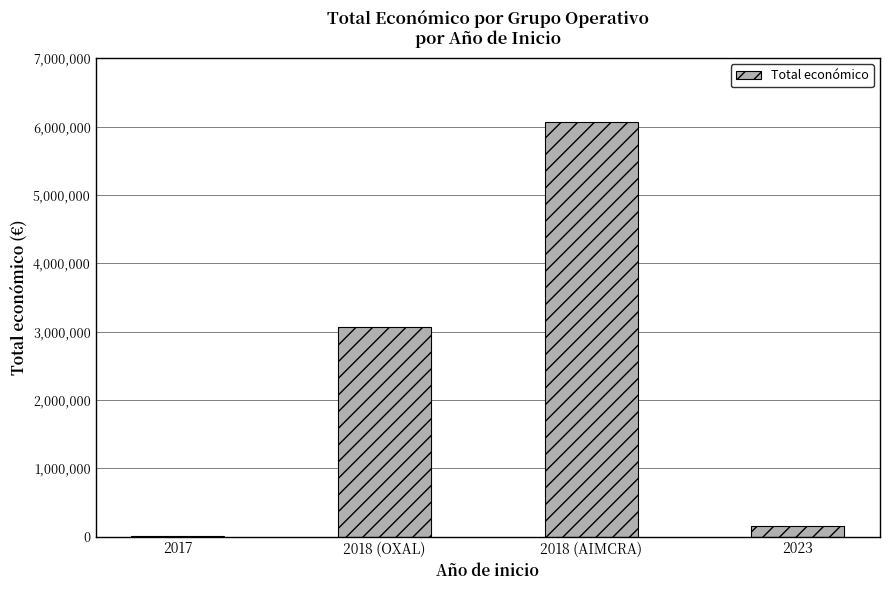

Approximately how many times larger is the value at 2018 (AIMCRA) compared to 2023?

40.4